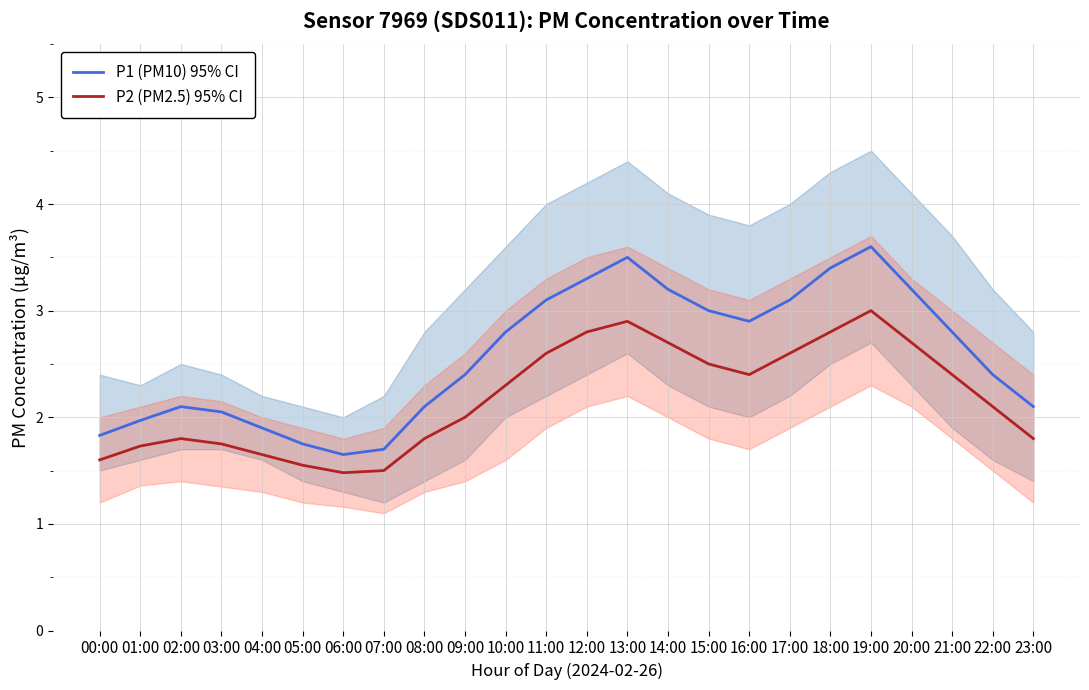

What is the difference between the second highest and minimum values in the P2 (PM2.5) 95% CI series?

1.4